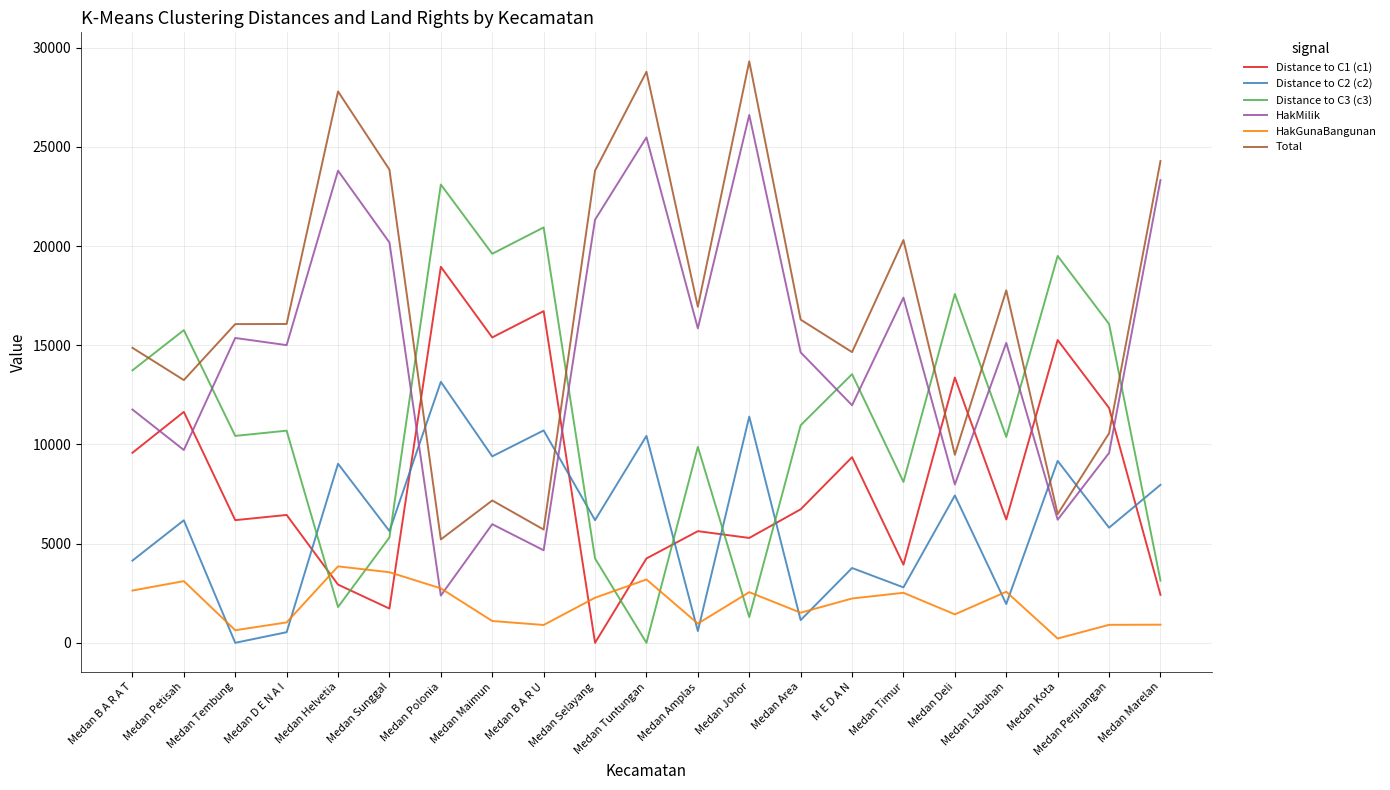

List the series in order of their peak value, lowest first.

HakGunaBangunan, Distance to C2 (c2), Distance to C1 (c1), Distance to C3 (c3), HakMilik, Total